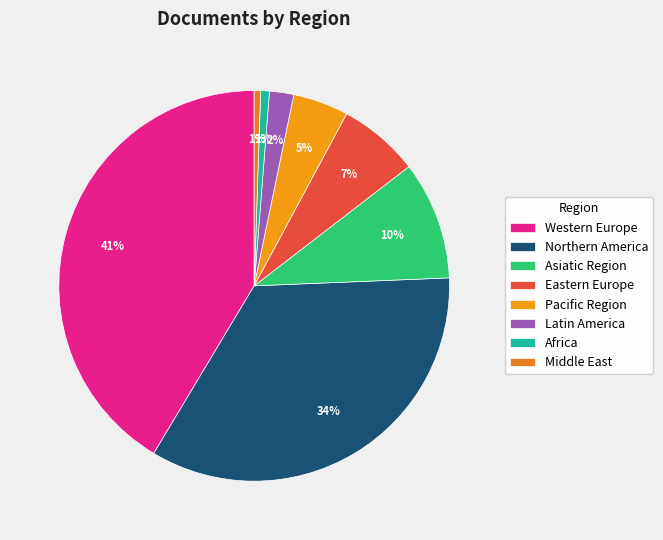

Which category has the biggest portion of the pie?

Western Europe